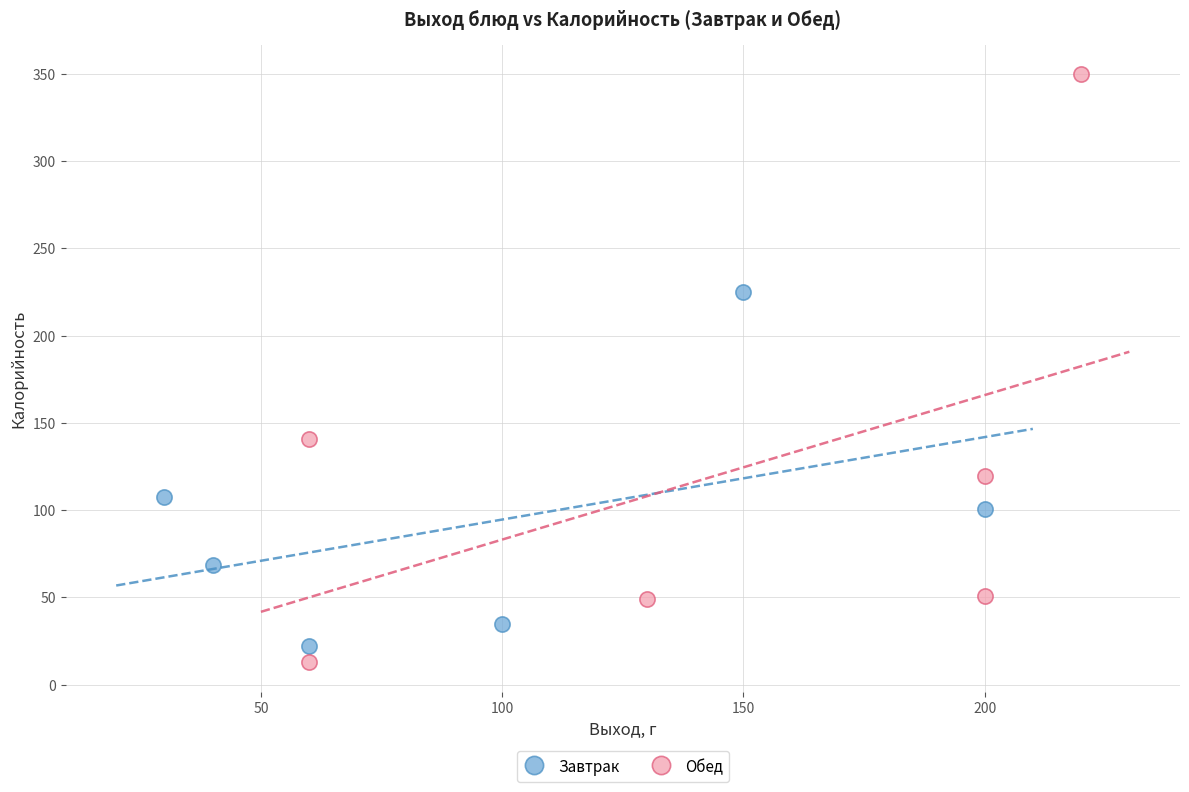

Which series has the largest Y range (max minus min)?

Обед